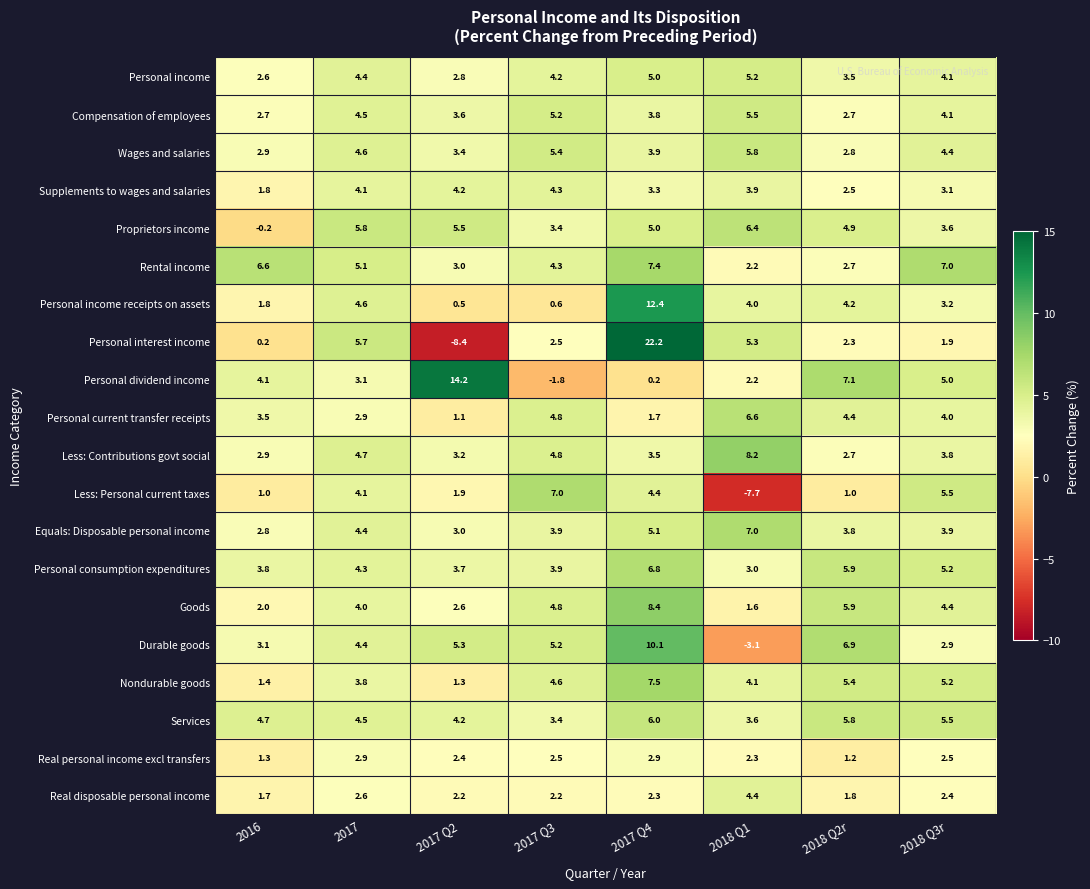

Which label corresponds to the smallest value in the chart?

2017 Q2